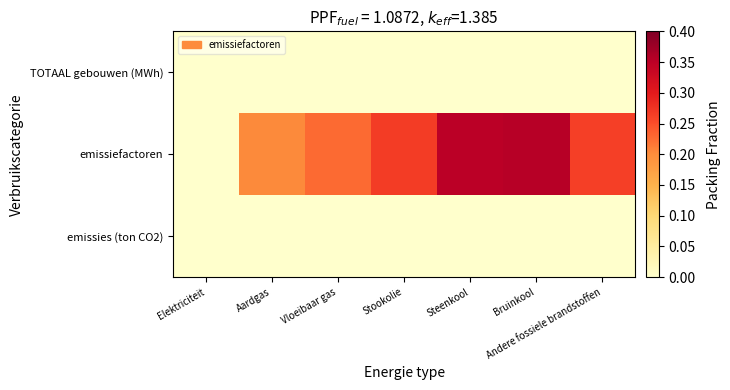

Between Elektriciteit and Steenkool, which series saw the biggest shift?

emissiefactoren